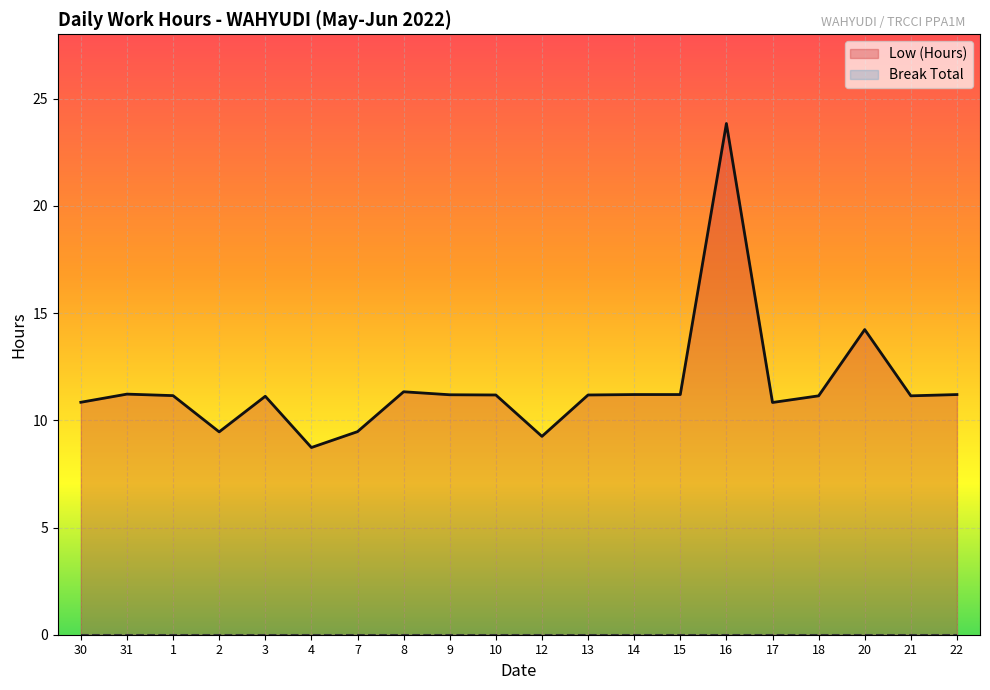

What is the label of the 6th point from the left?

4